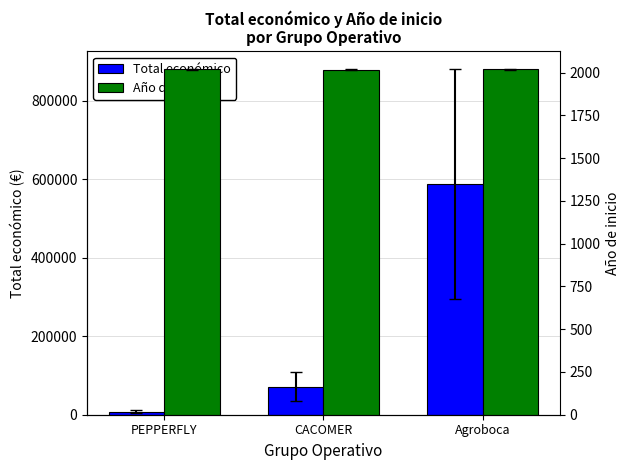

Which category has the highest value in the Total económico series?

Agroboca